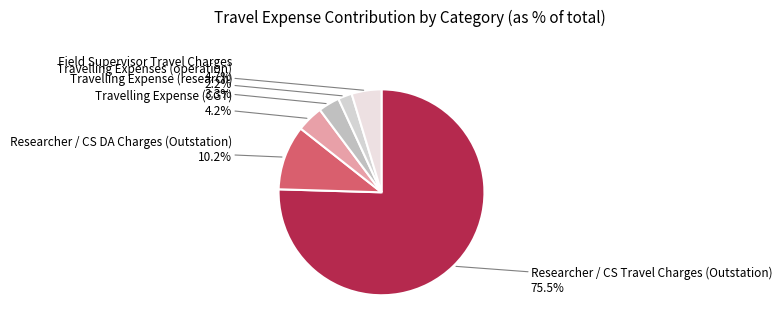

Is there a majority slice in this chart?

Yes